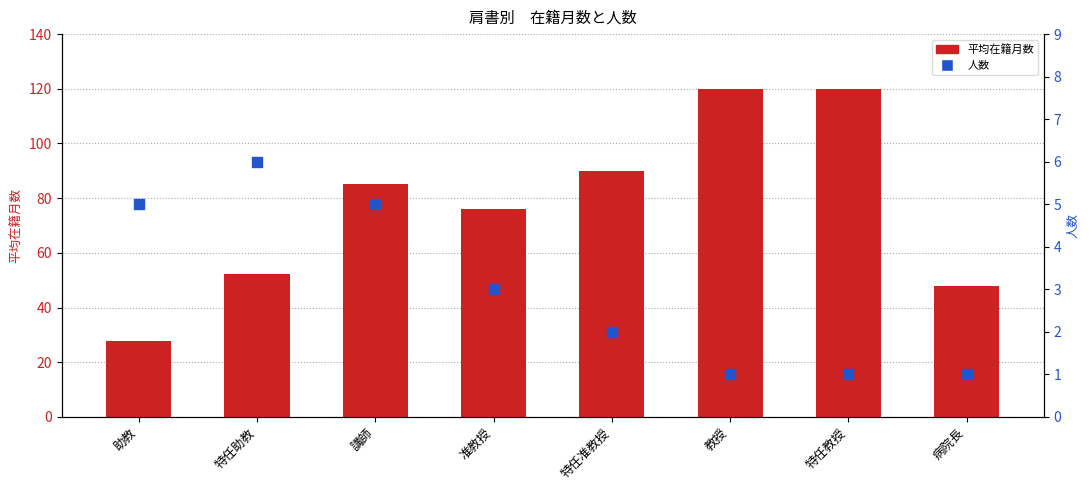

Which series reaches the maximum Y coordinate?

平均在籍月数